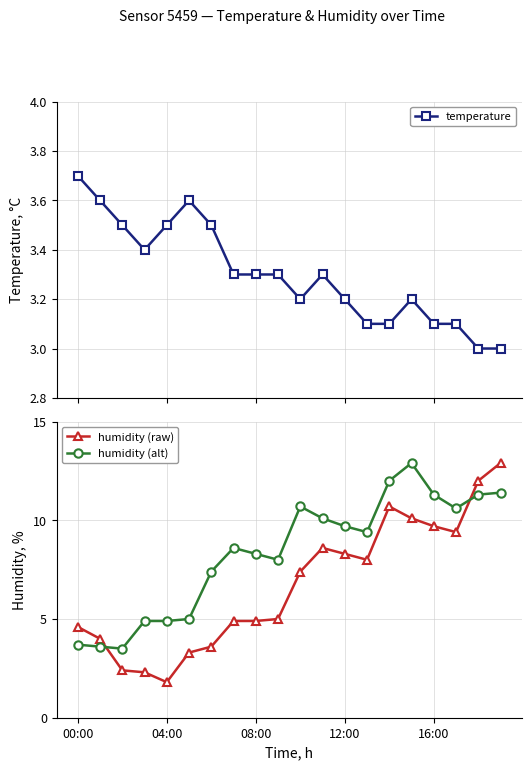

What are all the series names shown in the legend?

temperature, humidity (raw), humidity (alt)